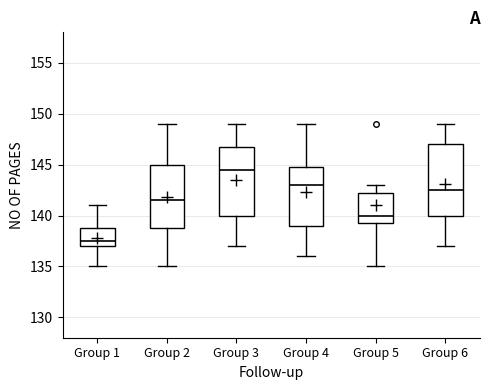

Which box has the lowest median line?

Group 1